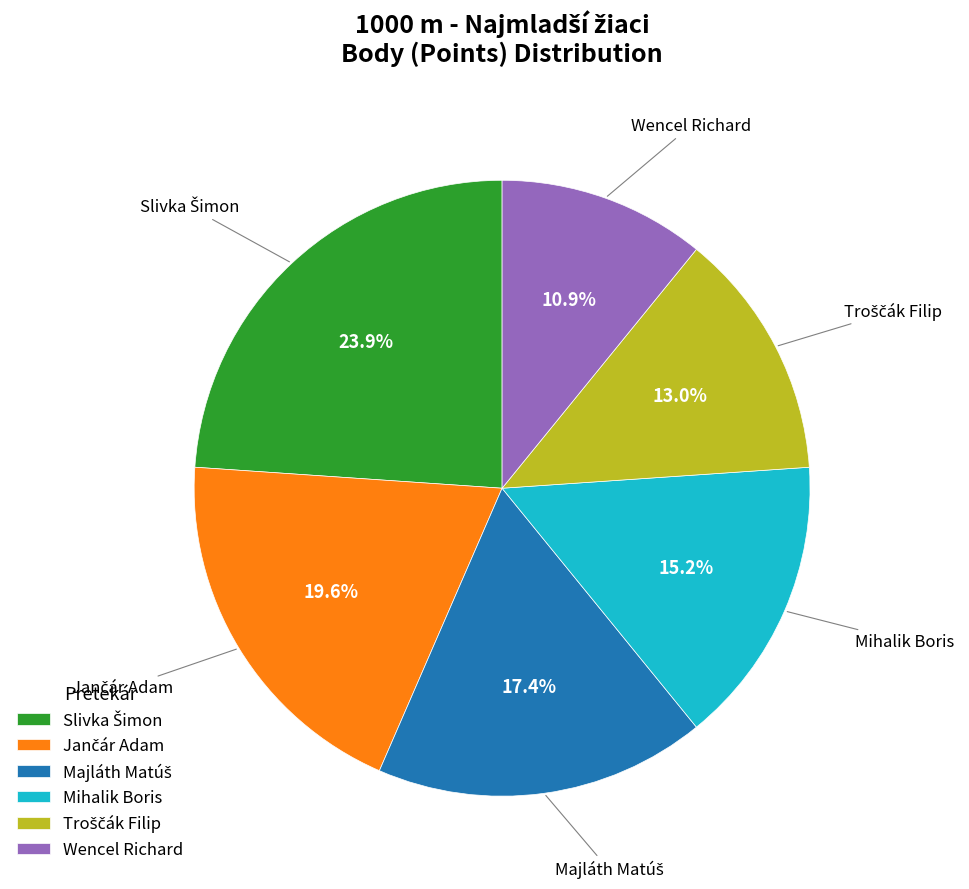

Which category has the smallest portion of the pie?

Wencel Richard